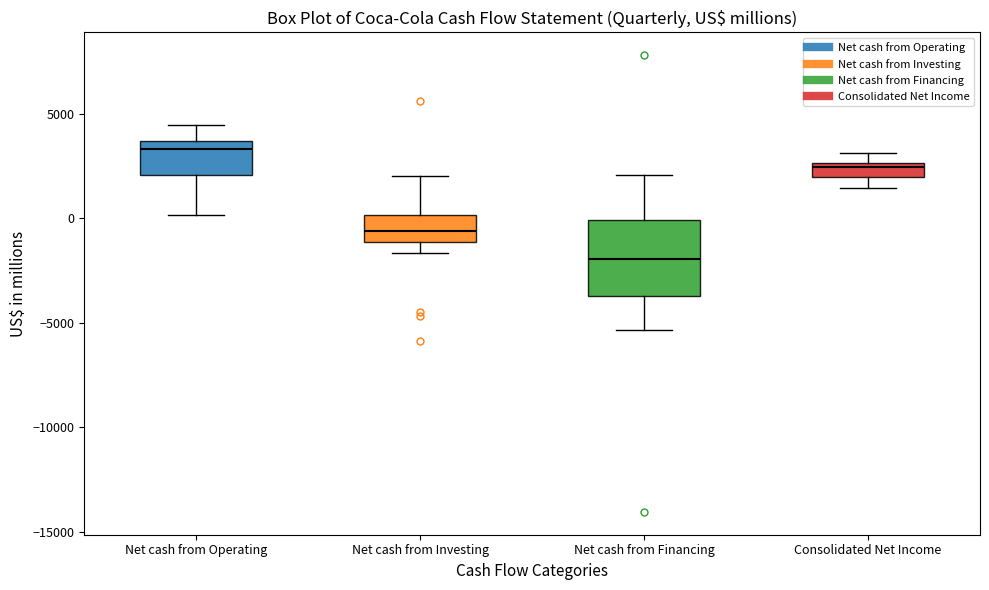

Comparing the boxes themselves (not the whiskers), which one is the tallest?

Net cash from Financing